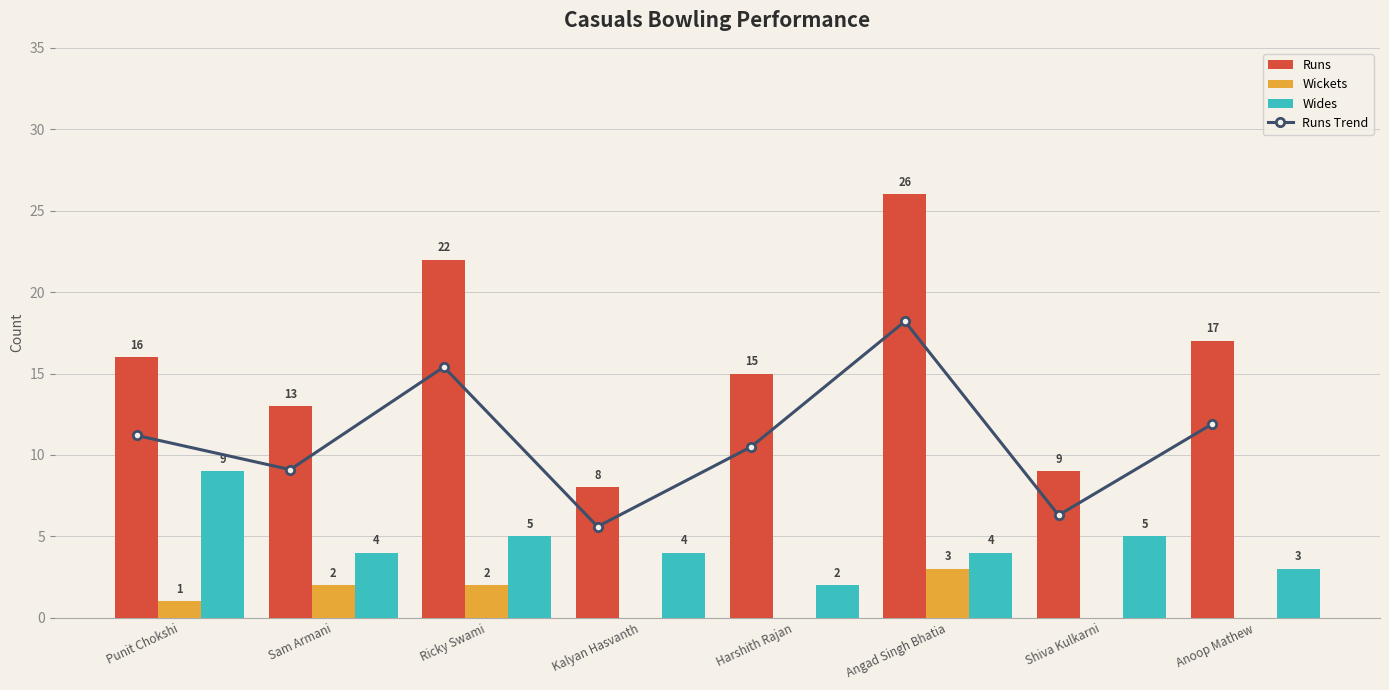

What are all the series names shown in the legend?

Runs, Wickets, Wides, Runs Trend